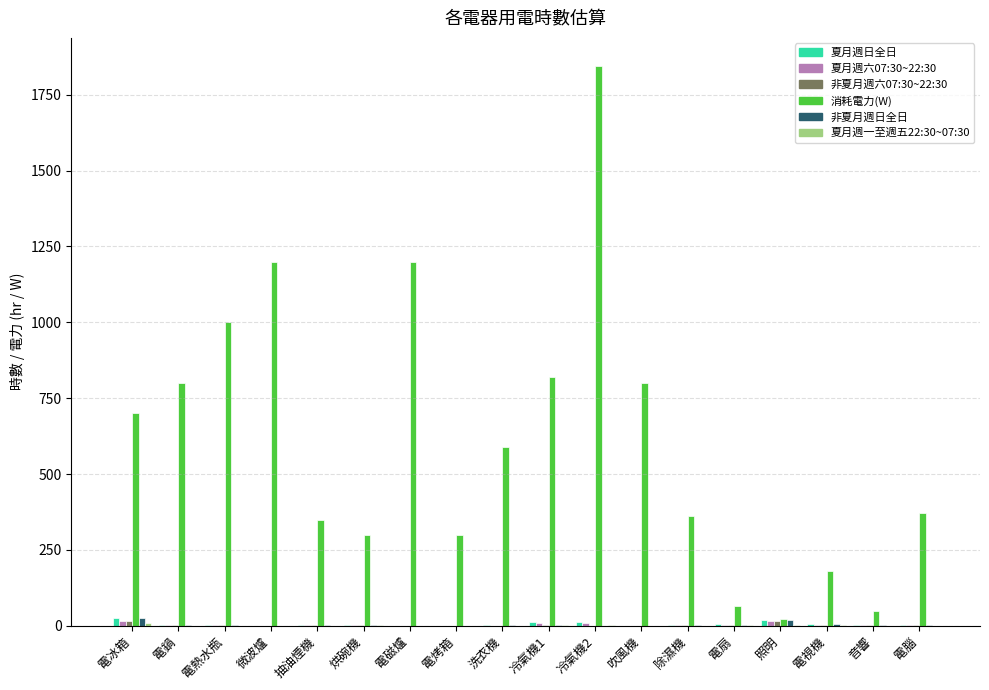

What is the greatest value displayed?

1845.0